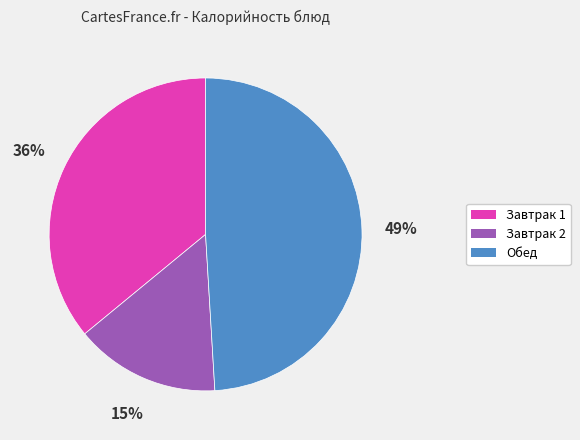

To the nearest percent, what portion does Завтрак 1 represent?

36%